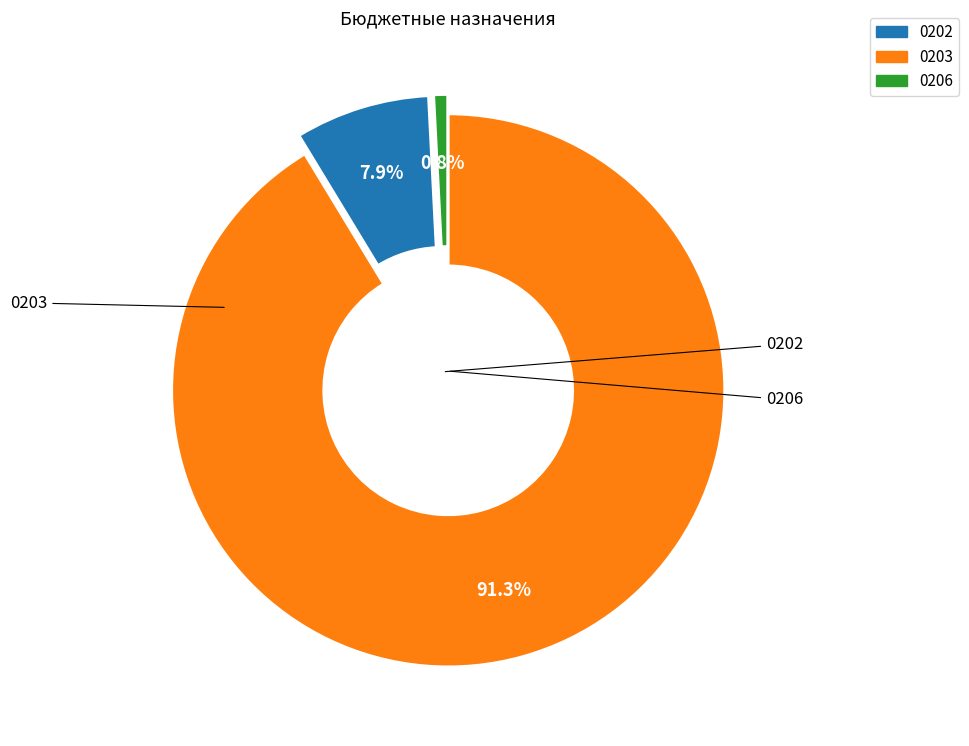

Is there any slice that represents more than half of the pie?

Yes